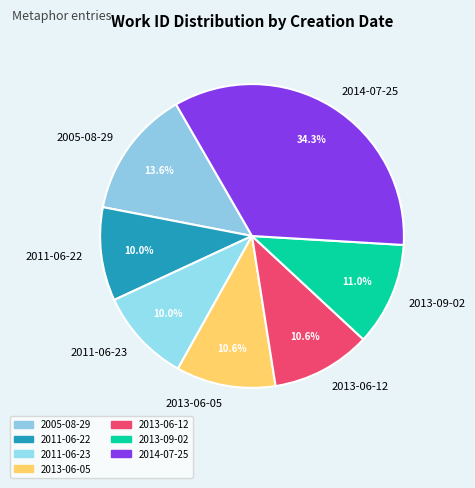

To the nearest percent, what is the difference between the 2014-07-25 and 2013-06-12 slice percentages?

24%